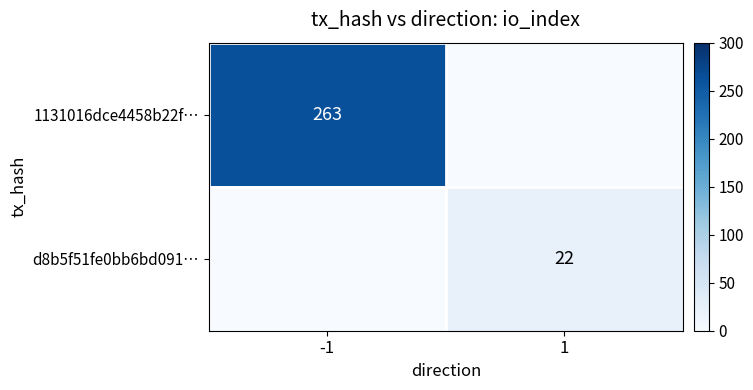

The value of 1131016dce4458b22f… at -1 is 263. True or false?

True